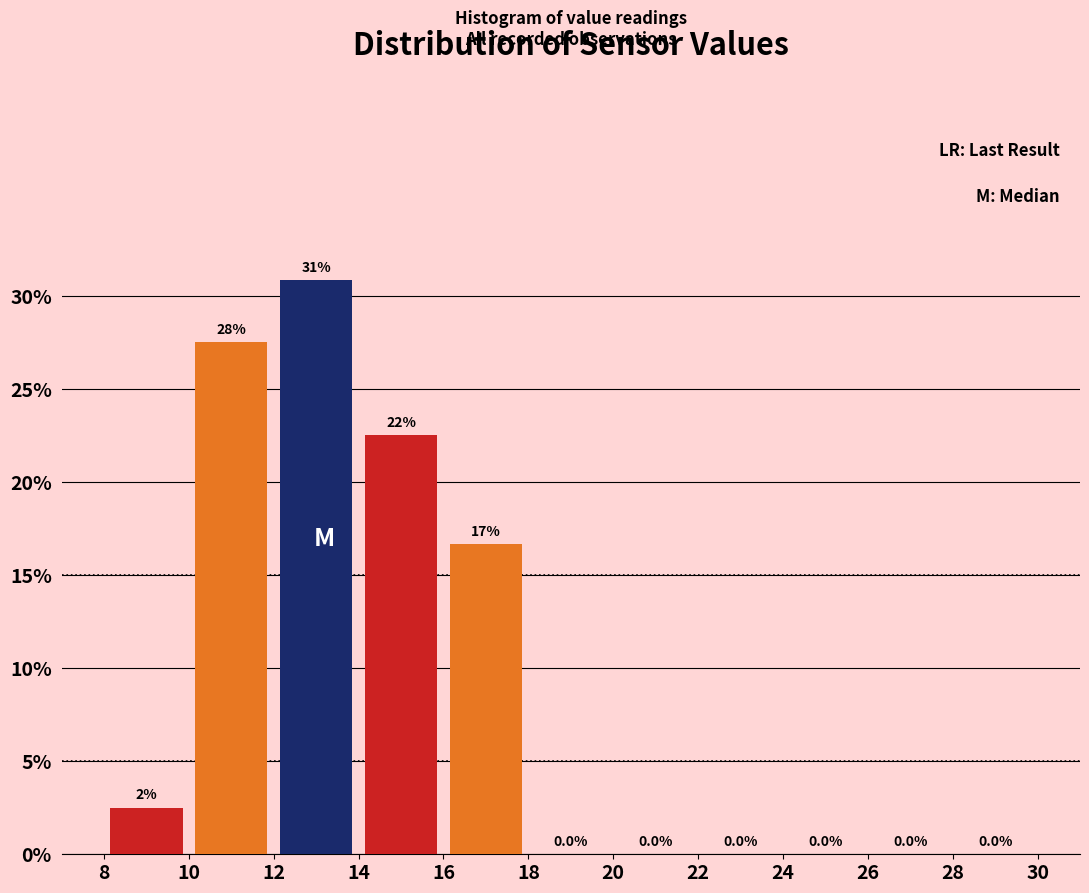

Which range on the x-axis has the tallest bar?

12 to 14